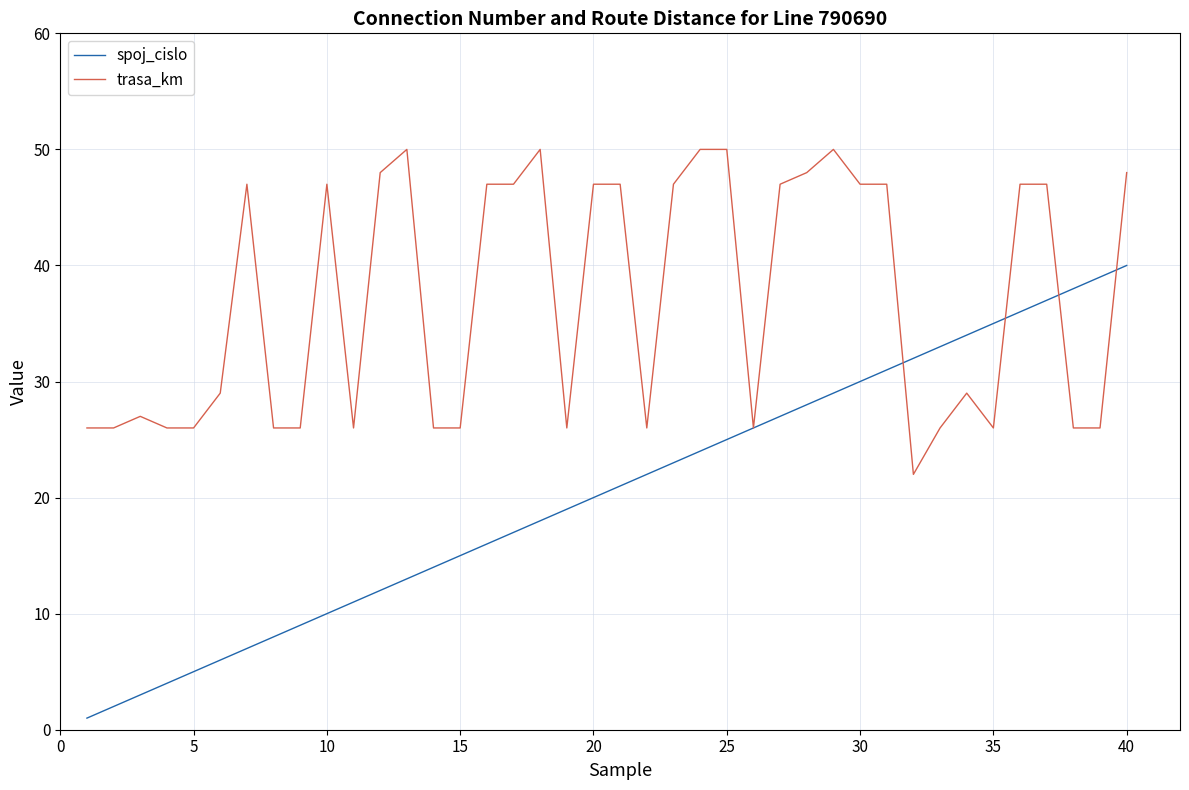

Rank the series by their maximum value, from lowest to highest.

spoj_cislo, trasa_km